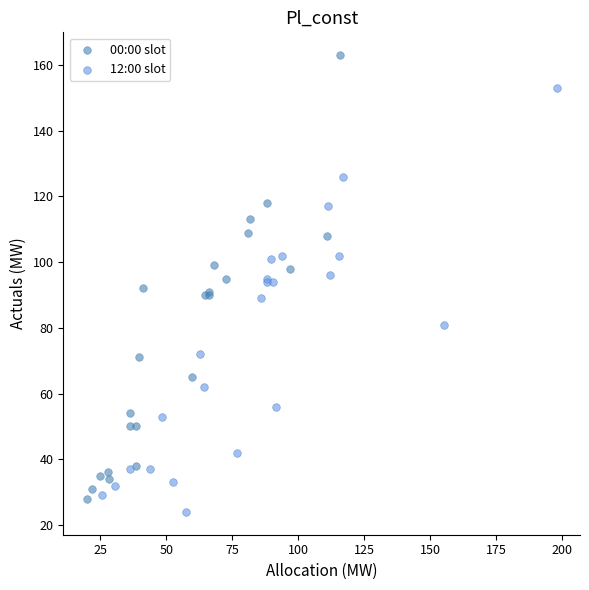

Which series contains the highest Y value?

00:00 slot